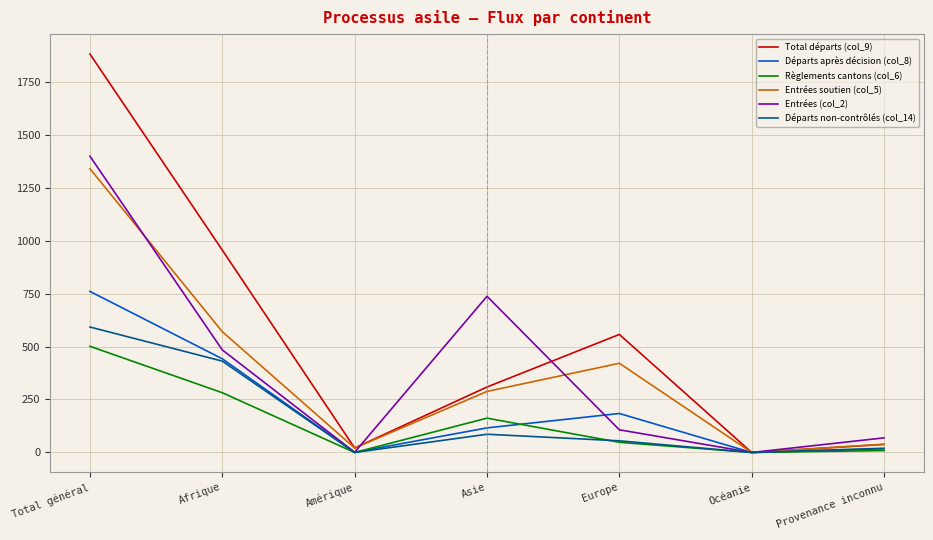

What position from the right is Amérique?

5